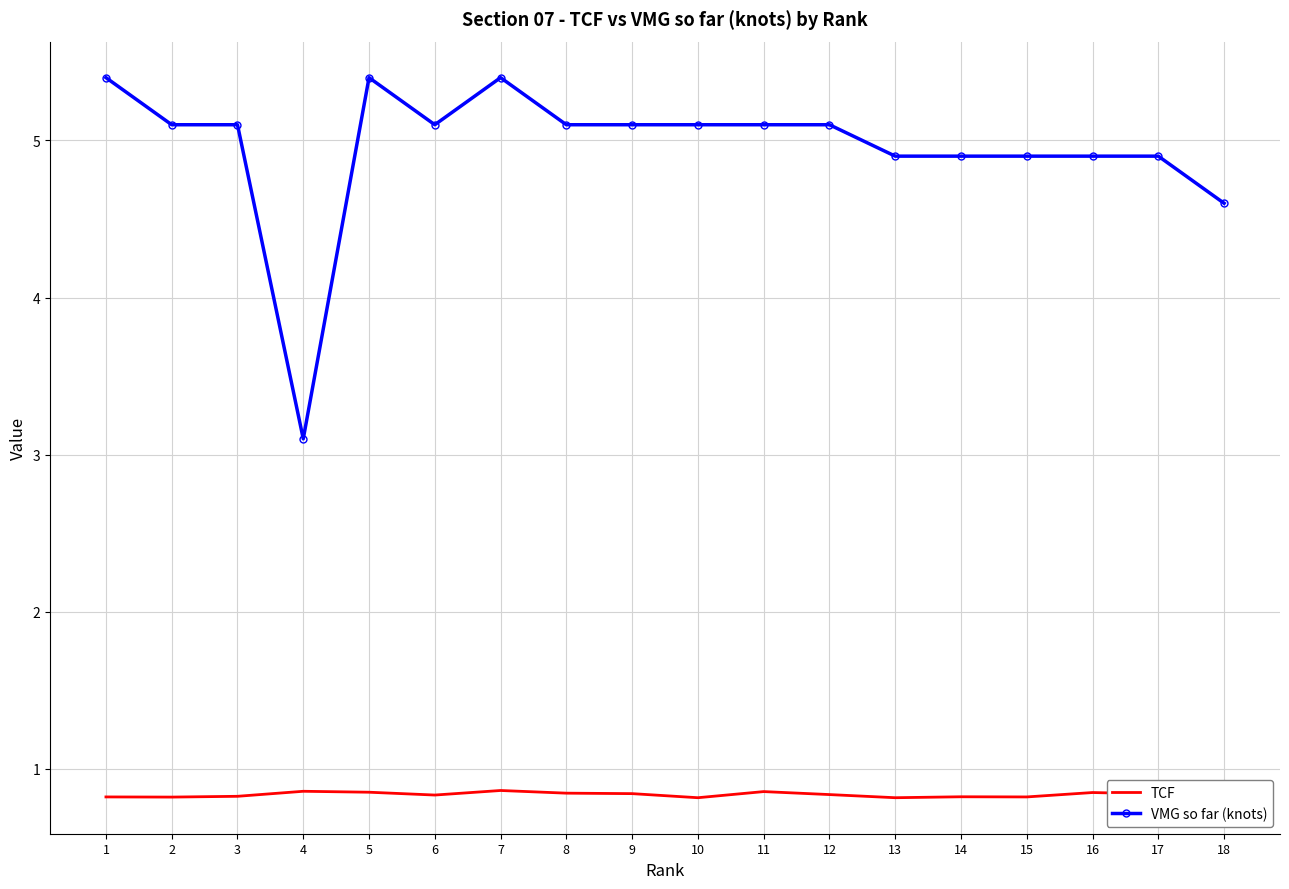

At 16, list the series in order from smallest to largest.

TCF, VMG so far (knots)